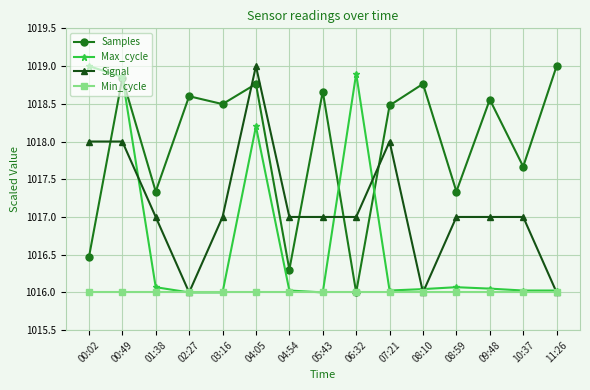

Which series has the largest total across all categories?

Samples